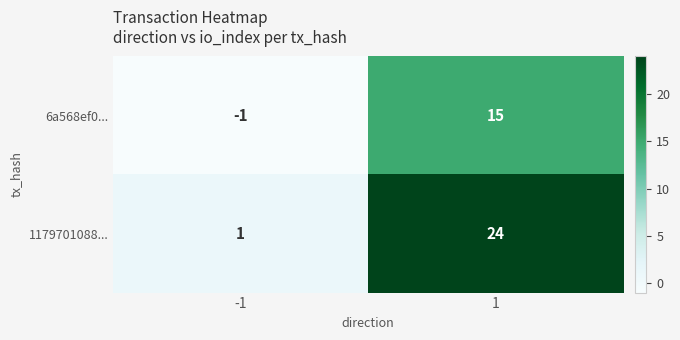

What is the greatest value displayed?

24